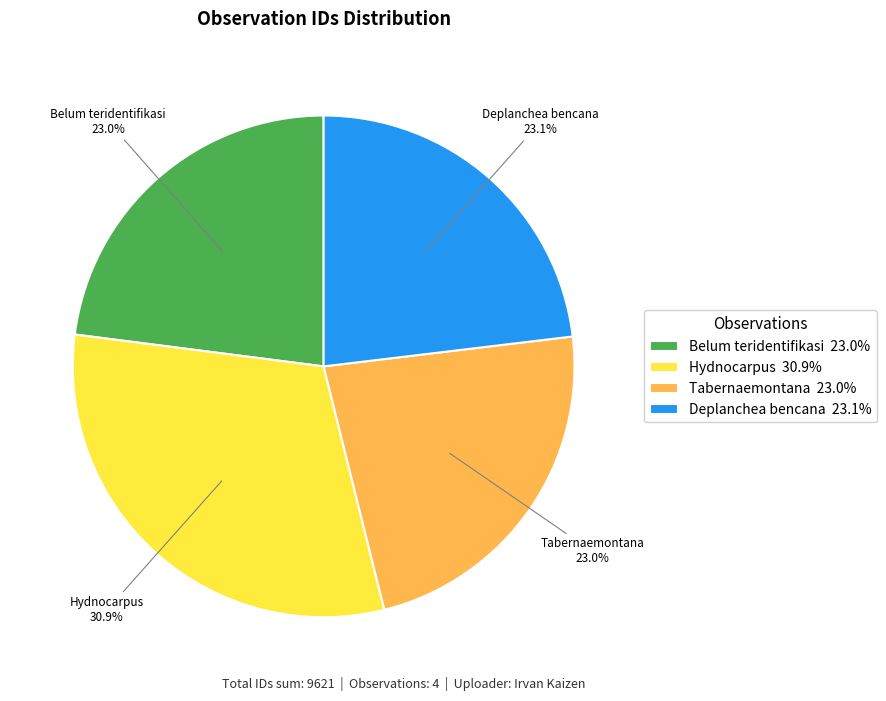

How much of the chart is everything except Deplanchea bencana 23.1%?

76.9%